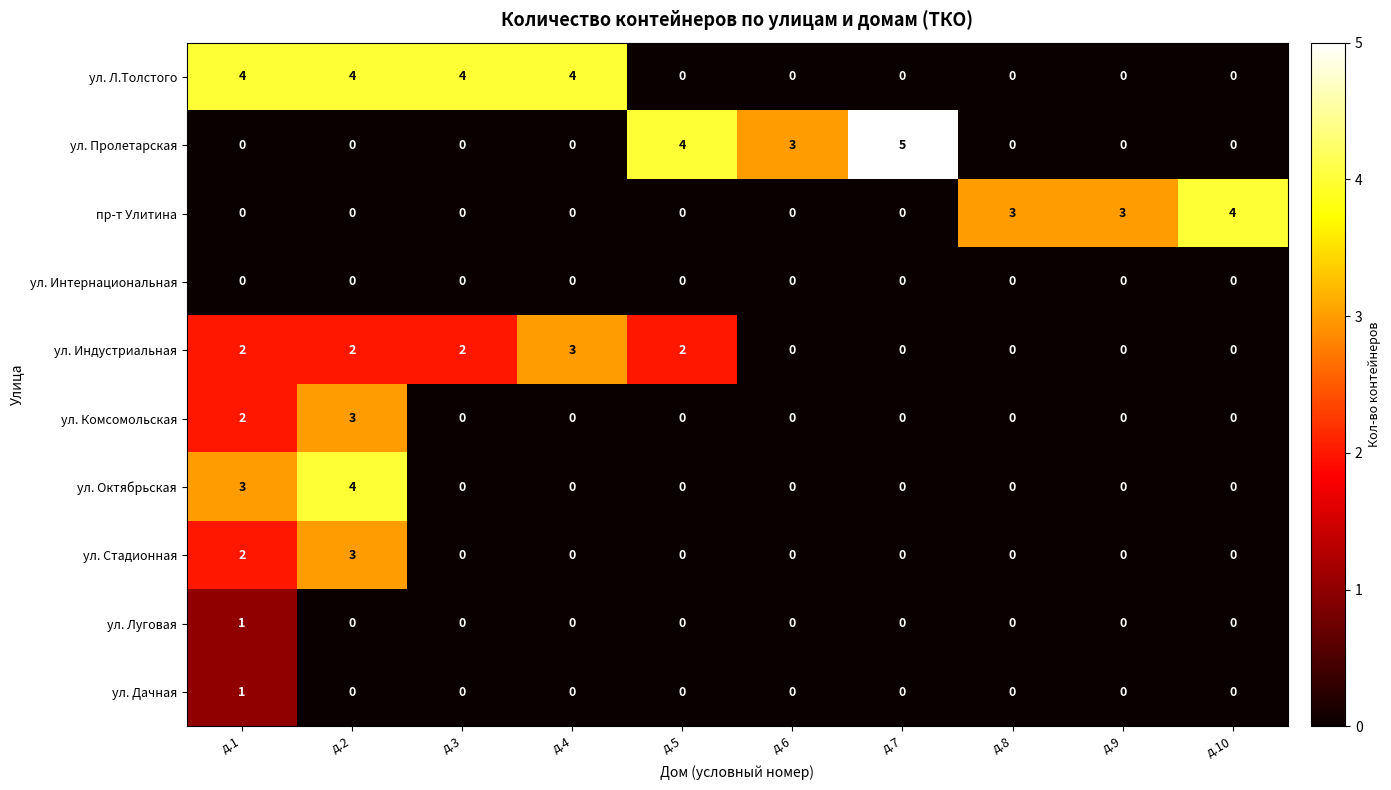

How many data points in ул. Луговая are above 0?

1